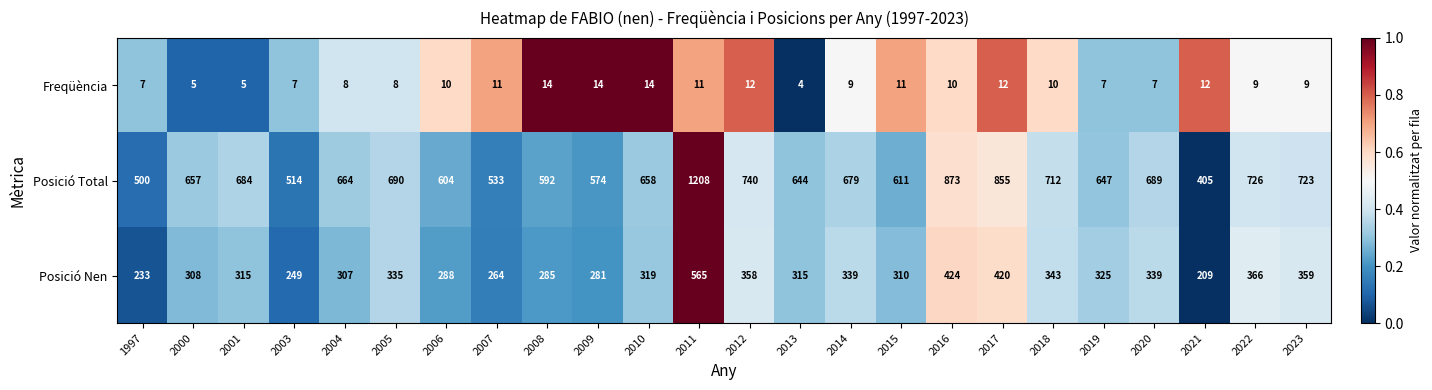

How many values in the Posició Total series are below 664?

12